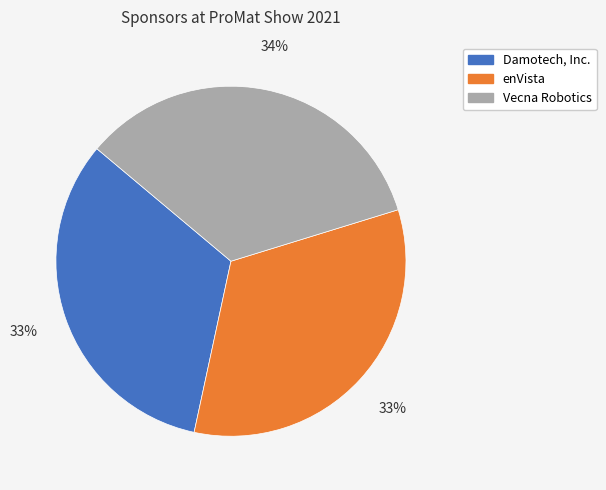

What percentage is the Damotech, Inc. slice, to the nearest percent?

33%